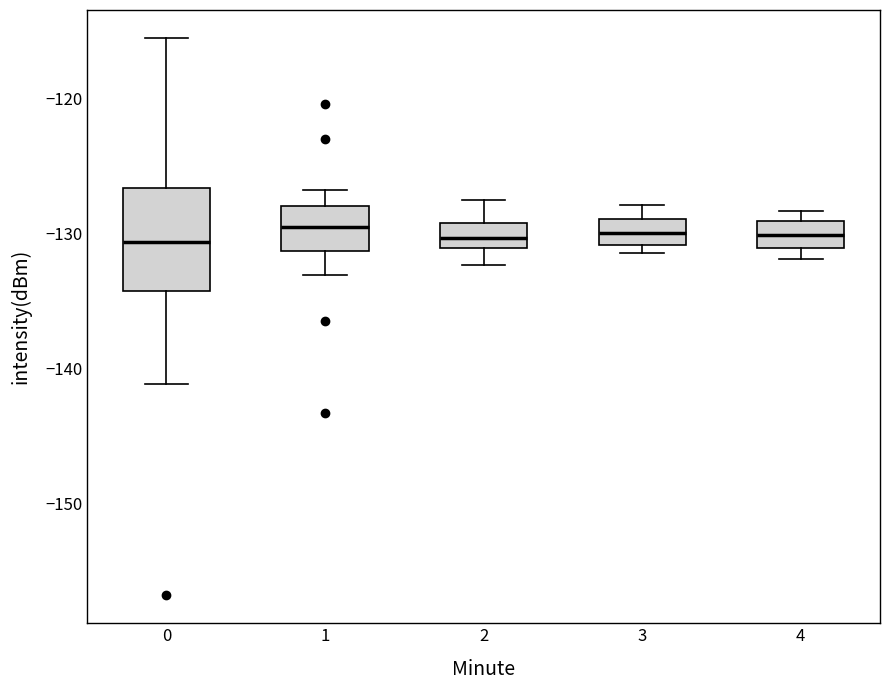

Where is the lower edge of the box at x = 3 on the y-axis? The values are not printed on the chart, so give them approximately, as read against the axis.

-131